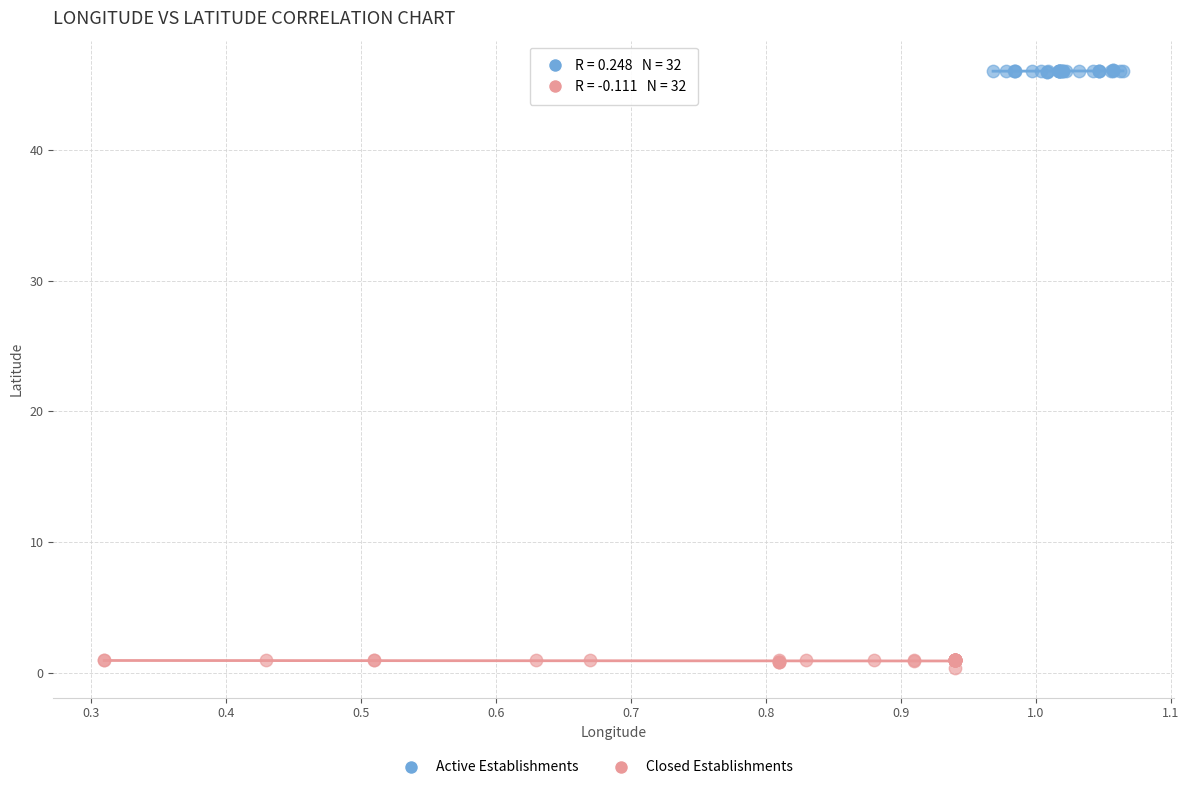

Which series contains the lowest Y value?

Closed Establishments